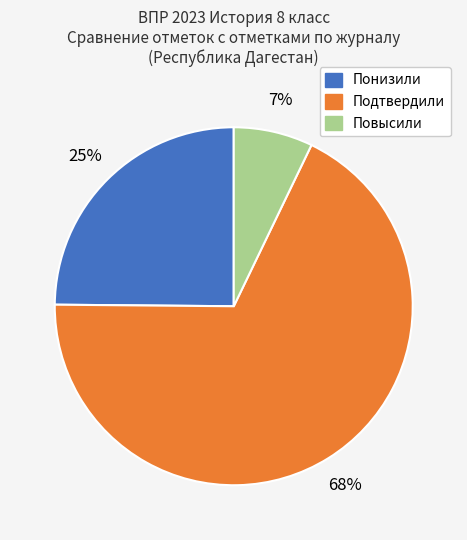

Count the number of slices in the pie.

3